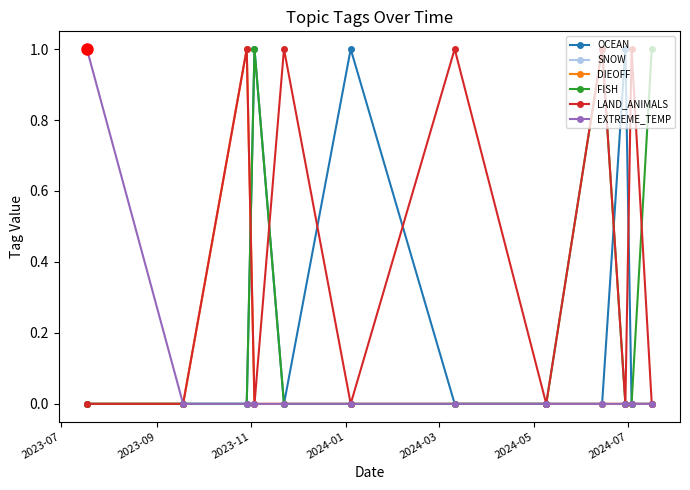

What is the difference between the second highest and second lowest values in the LAND_ANIMALS series?

1